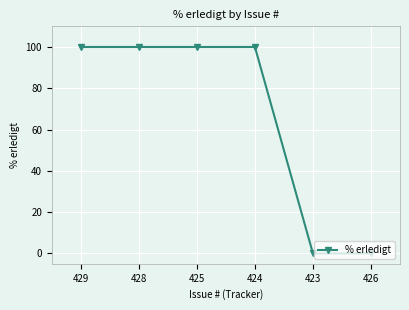

True or false: the data shows 146 at 428.

False